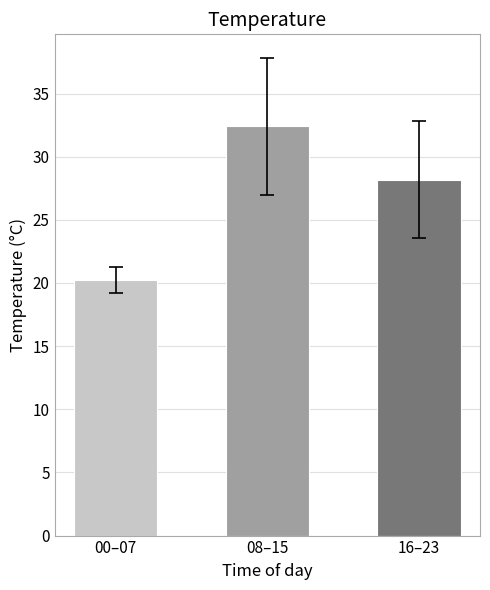

Where is the data nearest to the value 26?

16–23